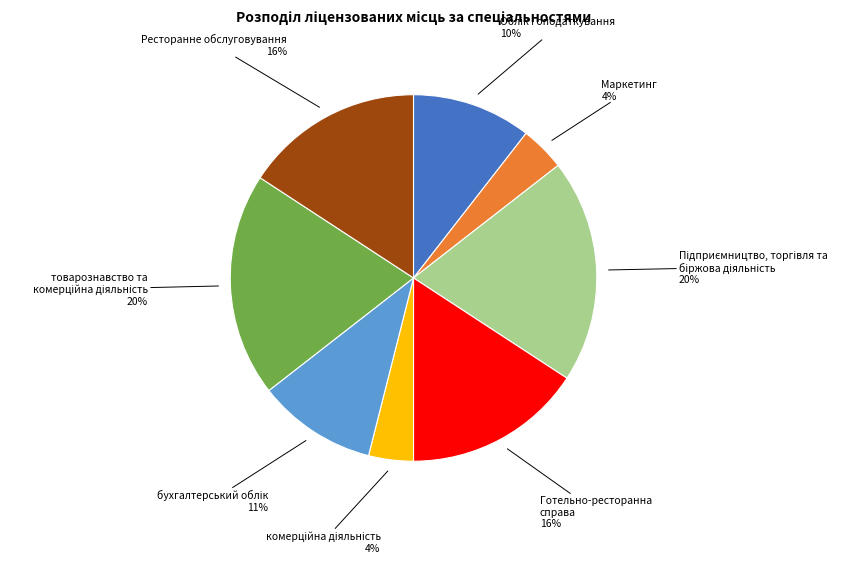

The Ресторанне обслуговування slice represents 16% of the pie. True or false?

True